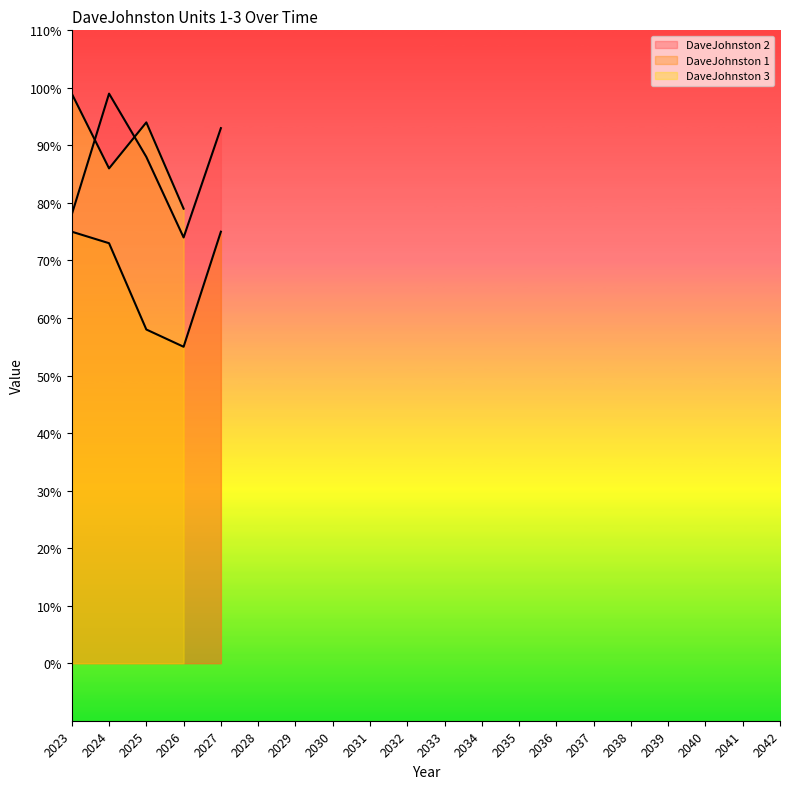

Which has a higher value, 2033 or 2034?

2033